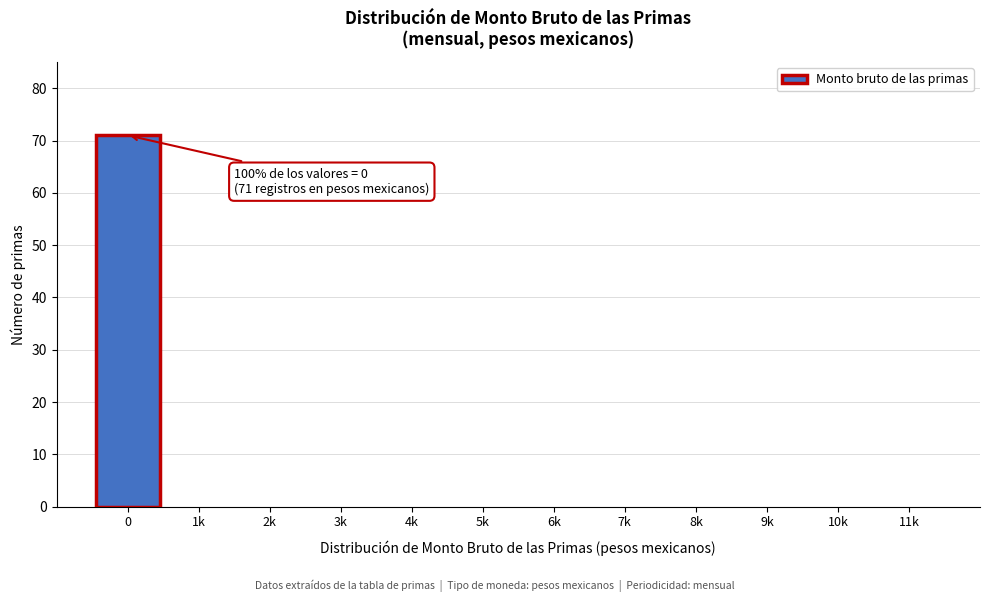

Reading right to left, extract all data points from this chart.

11k=0	10k=0	9k=0	8k=0	7k=0	6k=0	5k=0	4k=0	3k=0	2k=0	1k=0	0=71